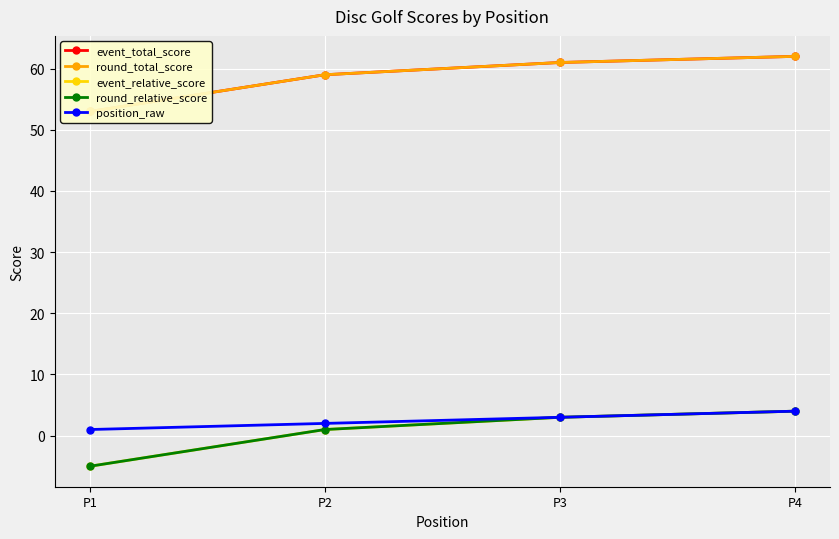

How many distinct data groups are displayed?

5